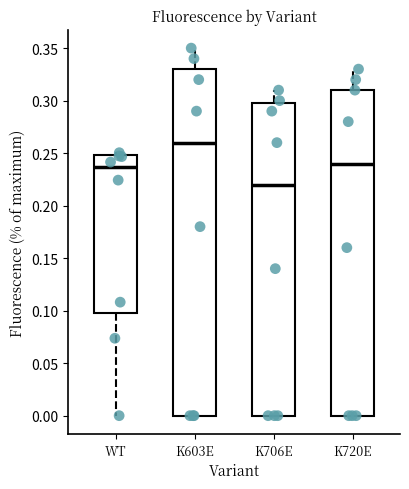

Which box's median line is the lowest?

K706E